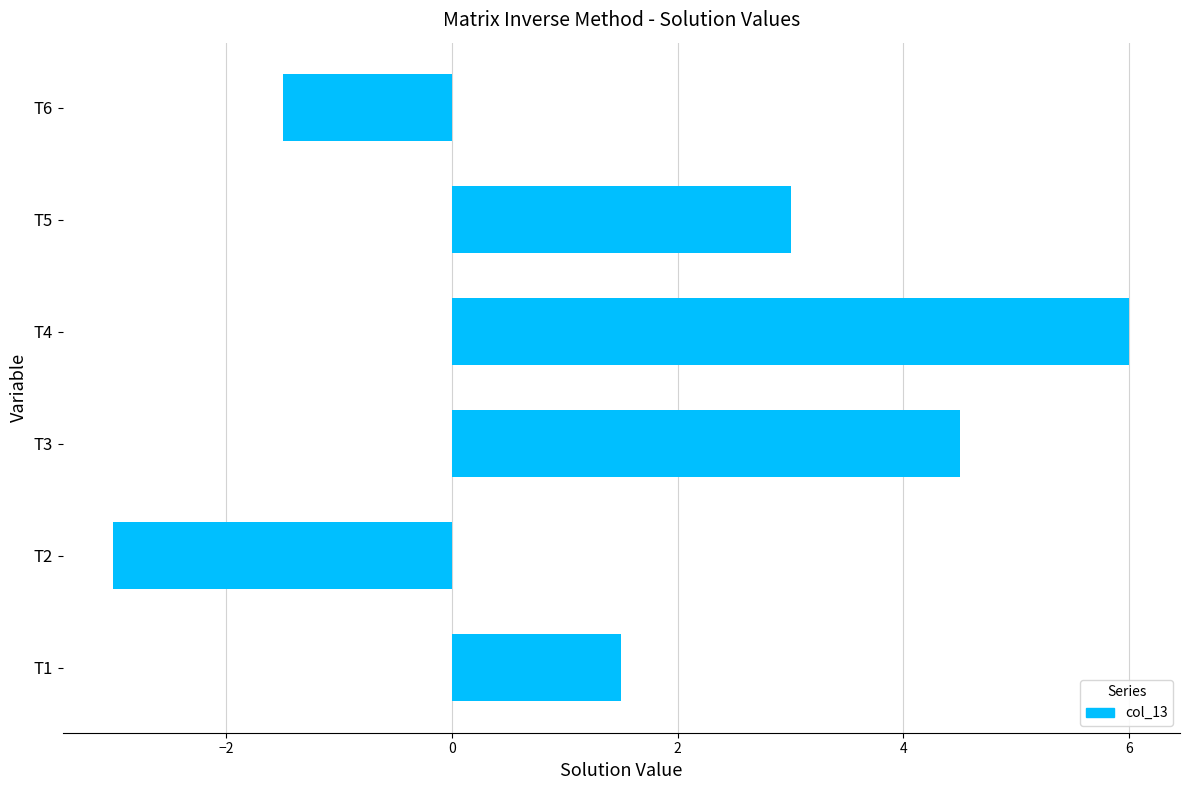

Does the chart contain any negative values?

Yes